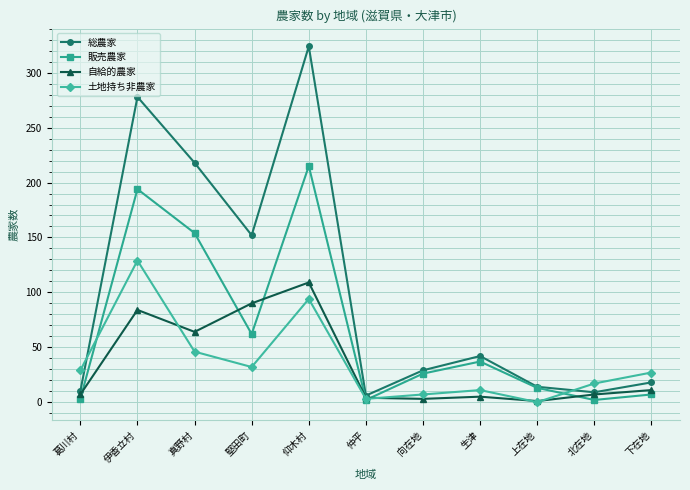

At which label is 総農家 closest to 165?

堅田町